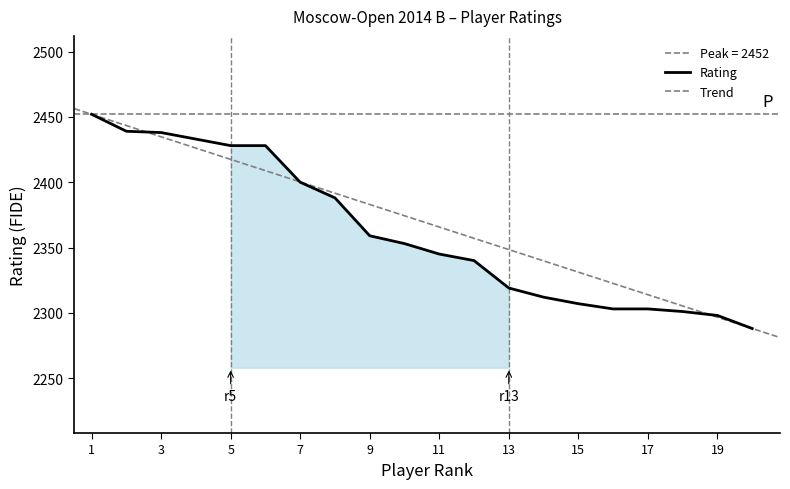

Is it true that the value at 13 is 3083?

False